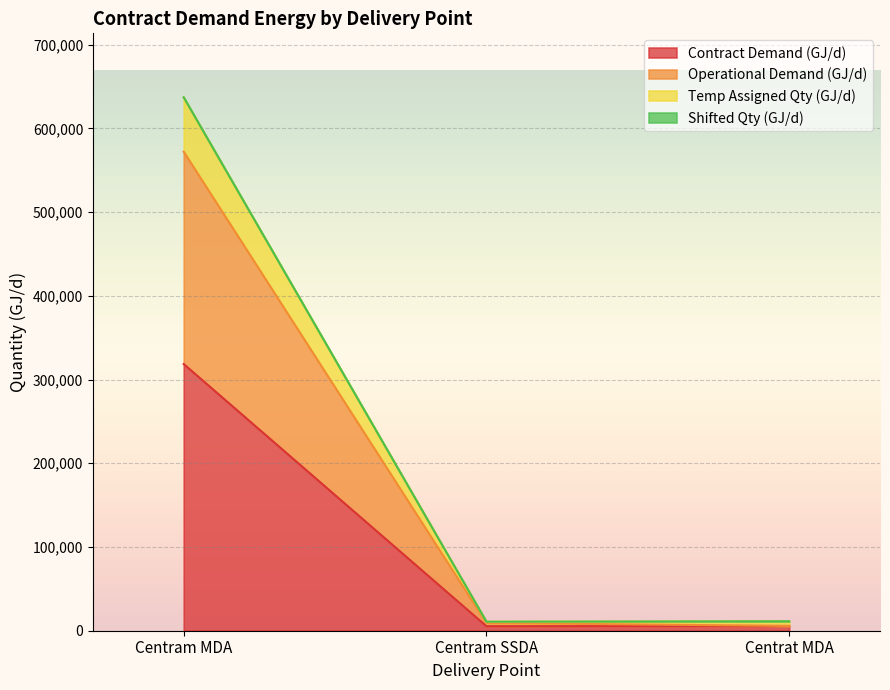

What is the difference between the maximum and minimum values in the Contract Demand (GJ/d) series?

313152